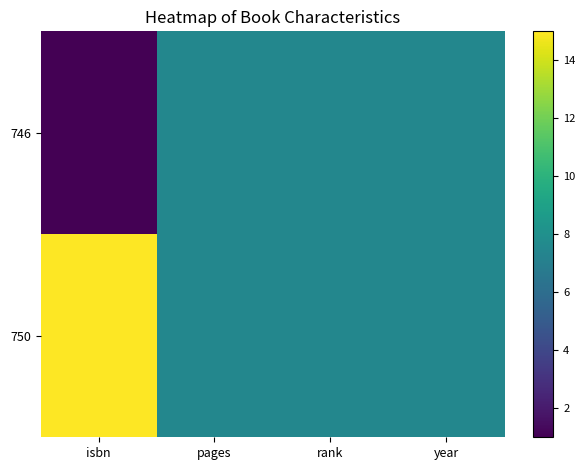

At how many categories does at least one series exceed 4?

4